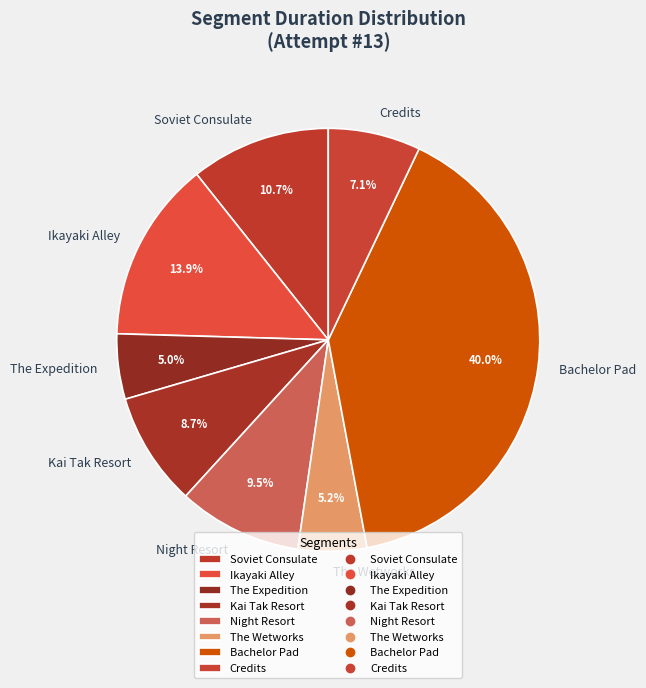

What percentage is NOT represented by Credits?

92.9%